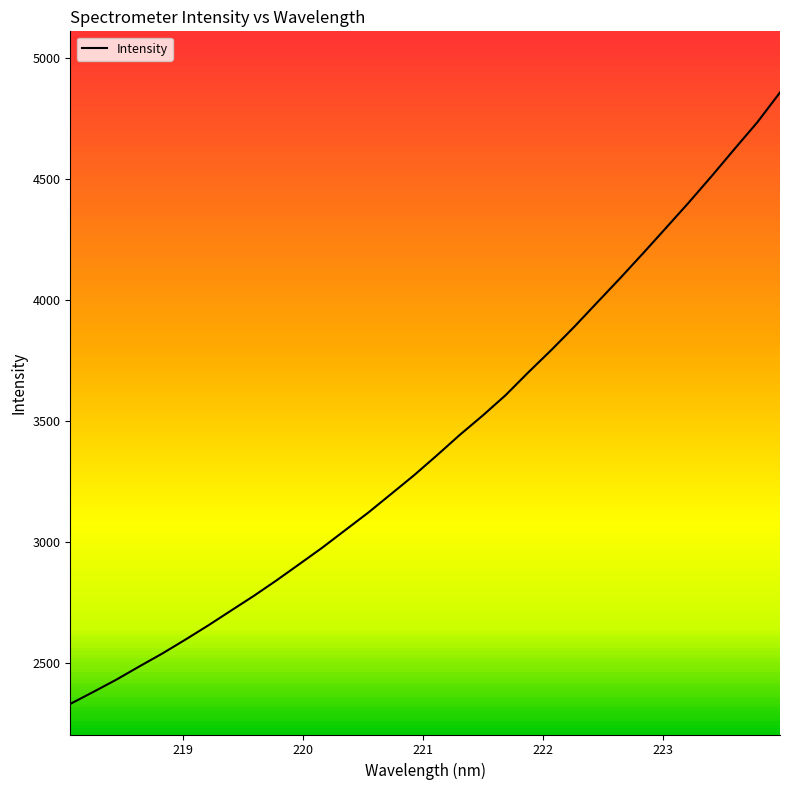

What is the difference between the maximum and minimum values?

2525.5